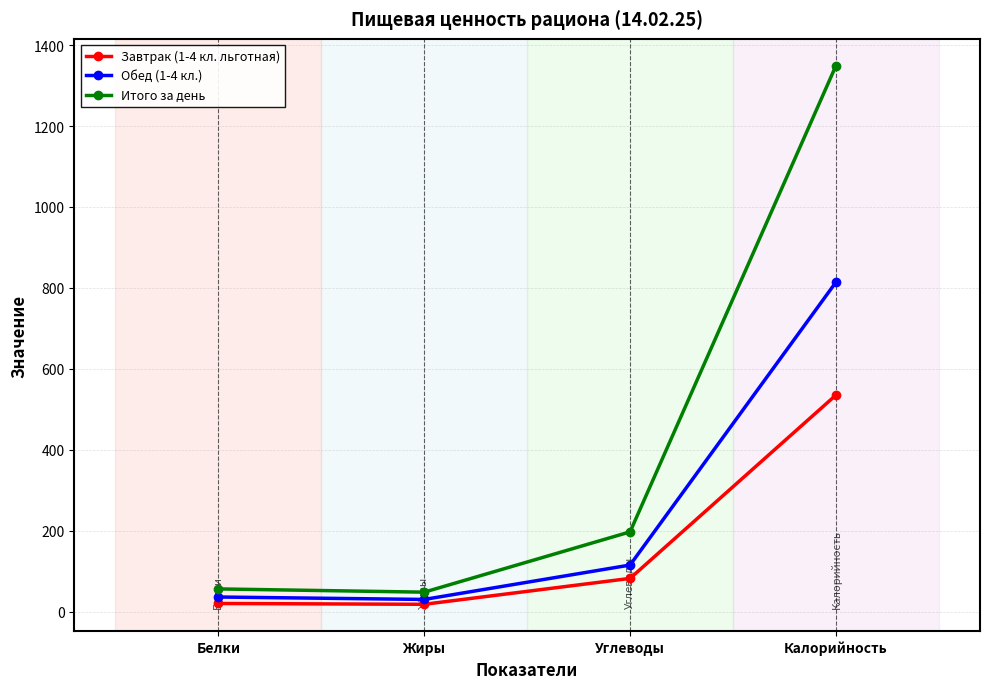

True or false: Обед (1-4 кл.) and Итого за день cross at least once.

False